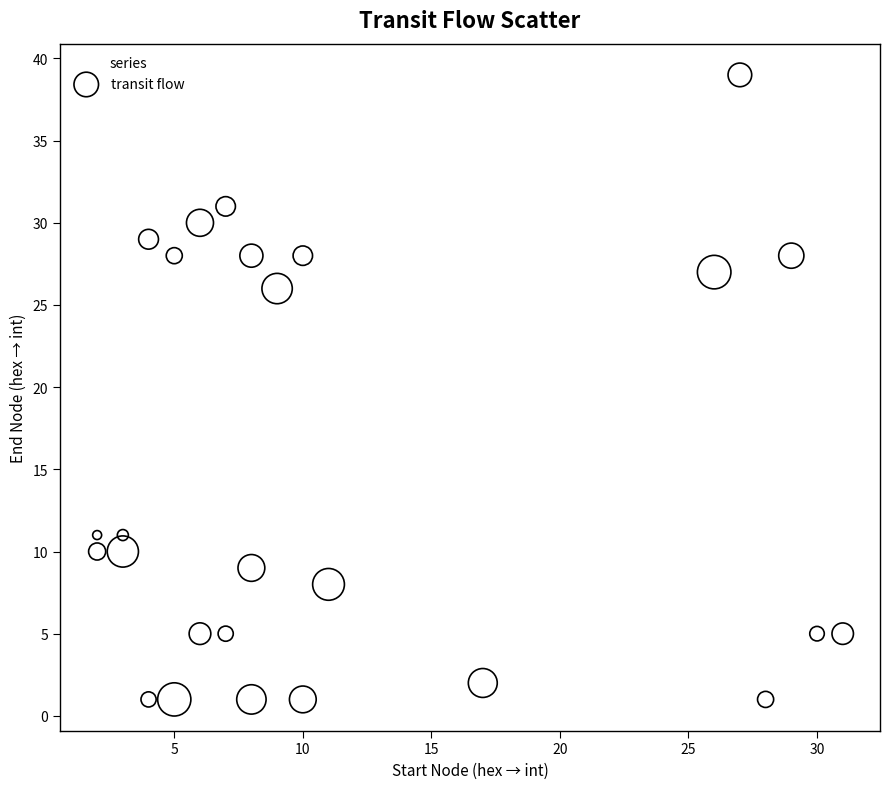

What is the range of X values (max minus min)?

29